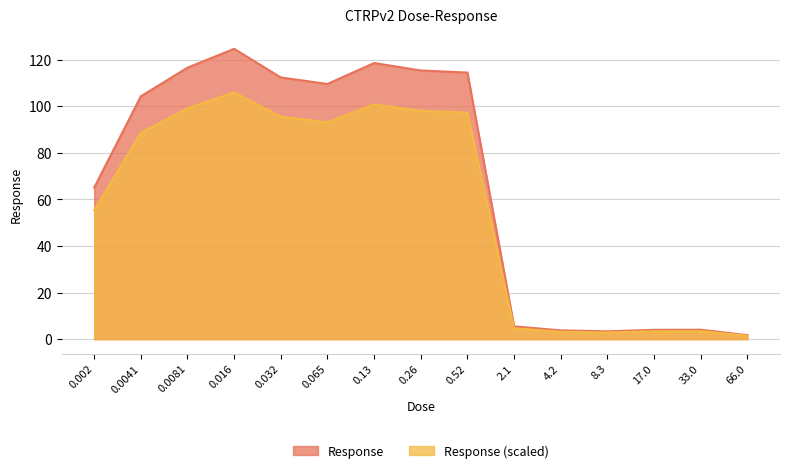

Read the value at 0.002.

65.1